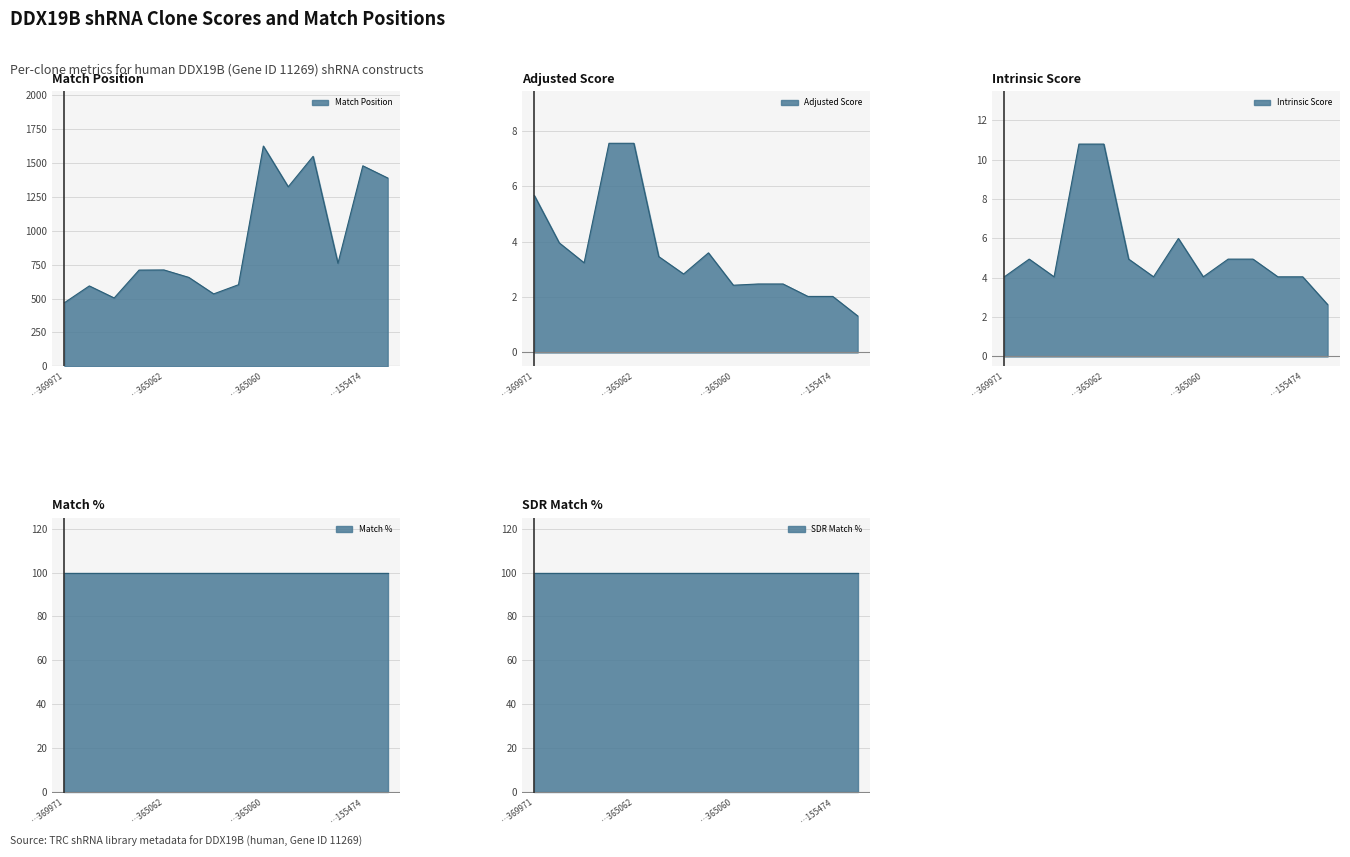

What is the label of the 11th point from the right?

TRCN0000051129